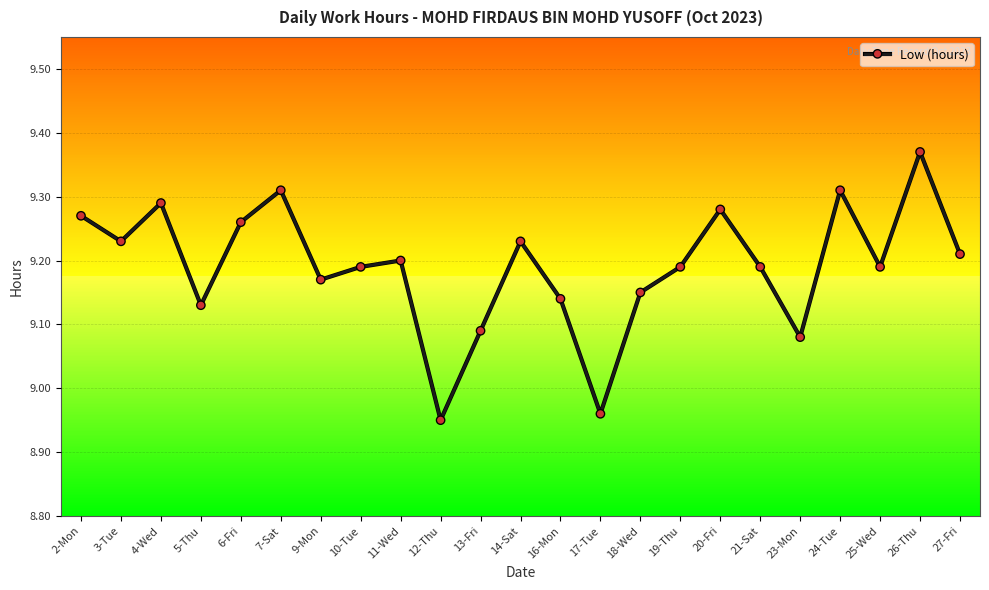

What is the difference between the maximum and minimum values?

0.4